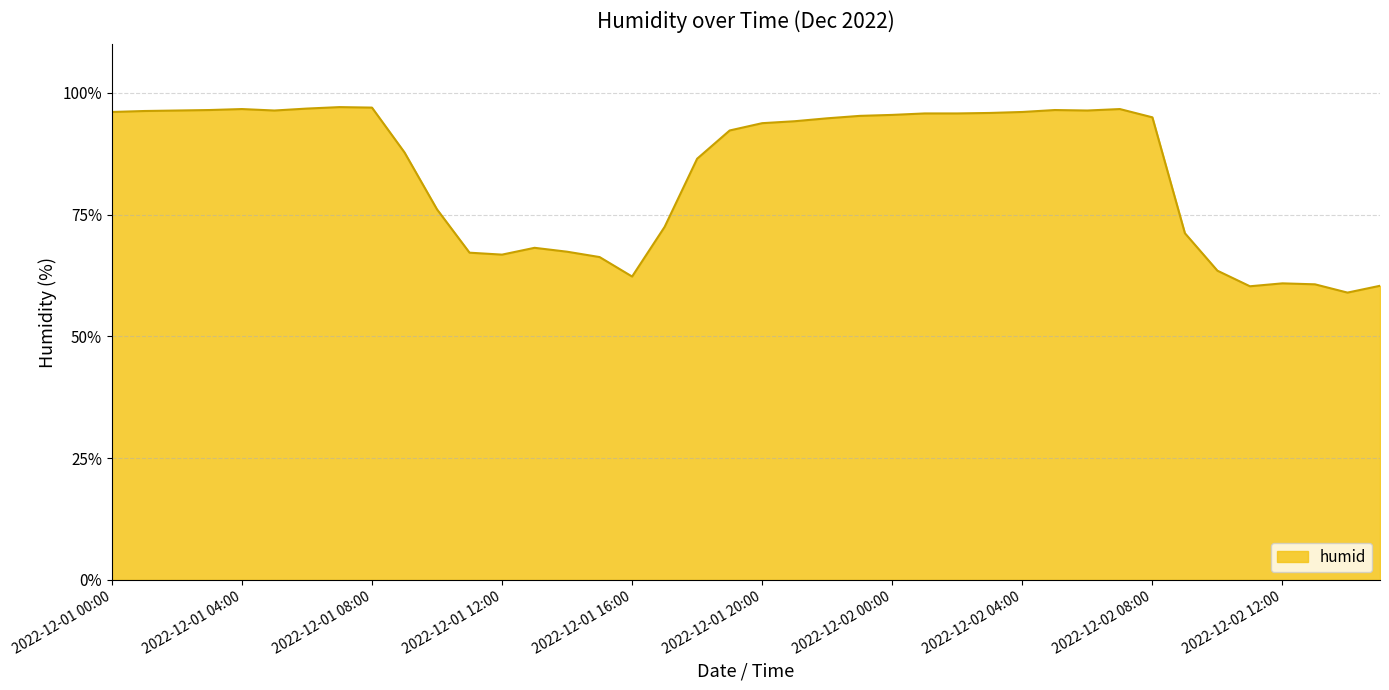

What is the smallest value displayed?

59.0